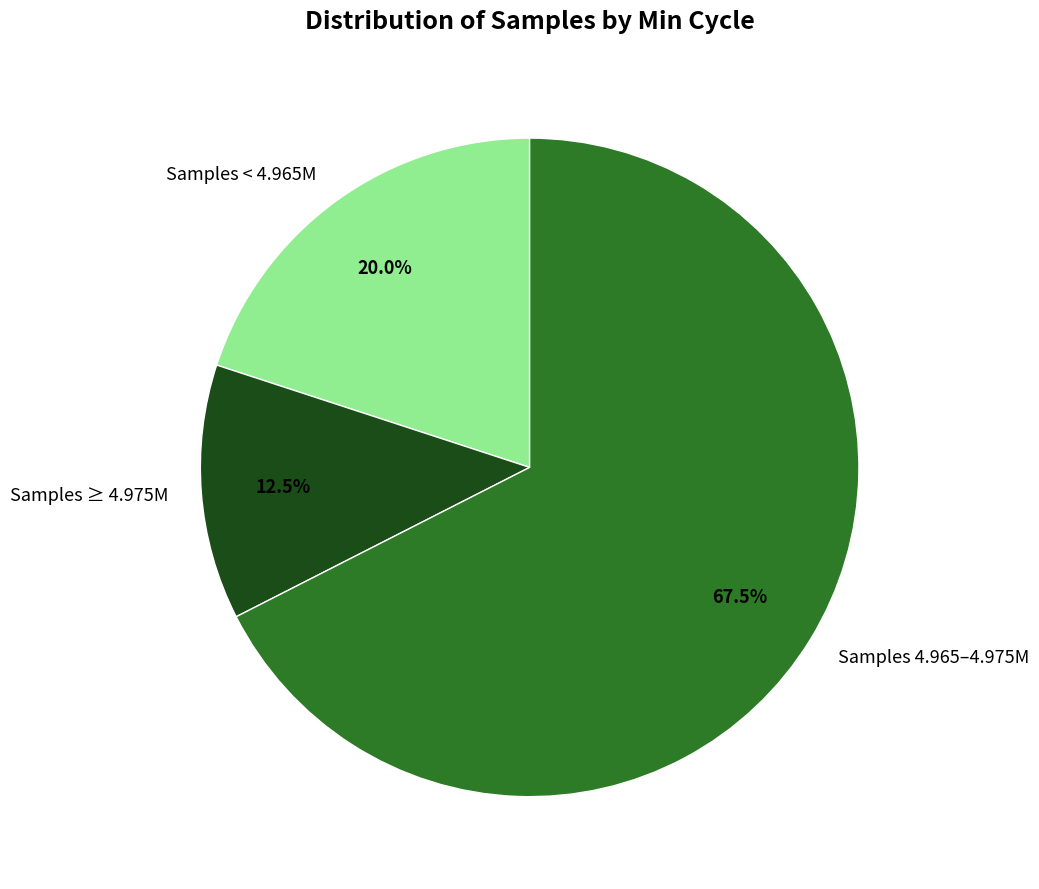

Rank the categories by value from lowest to highest.

Samples ≥ 4.975M, Samples < 4.965M, Samples 4.965–4.975M